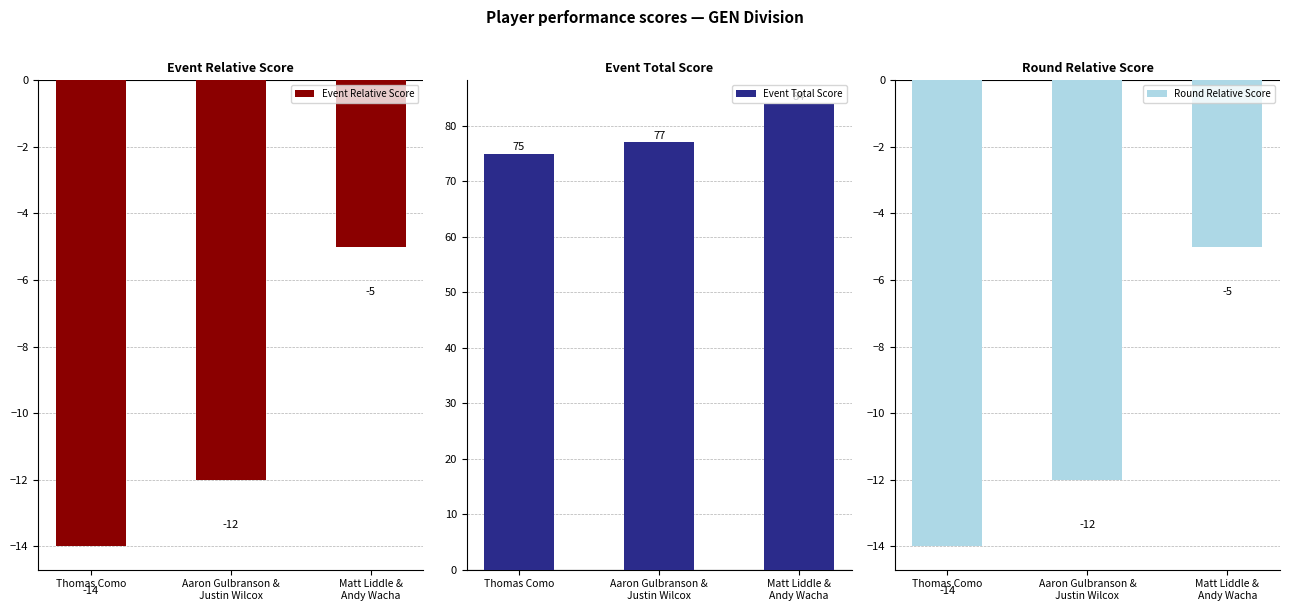

How many Round Relative Score values are between -14 and -5?

3